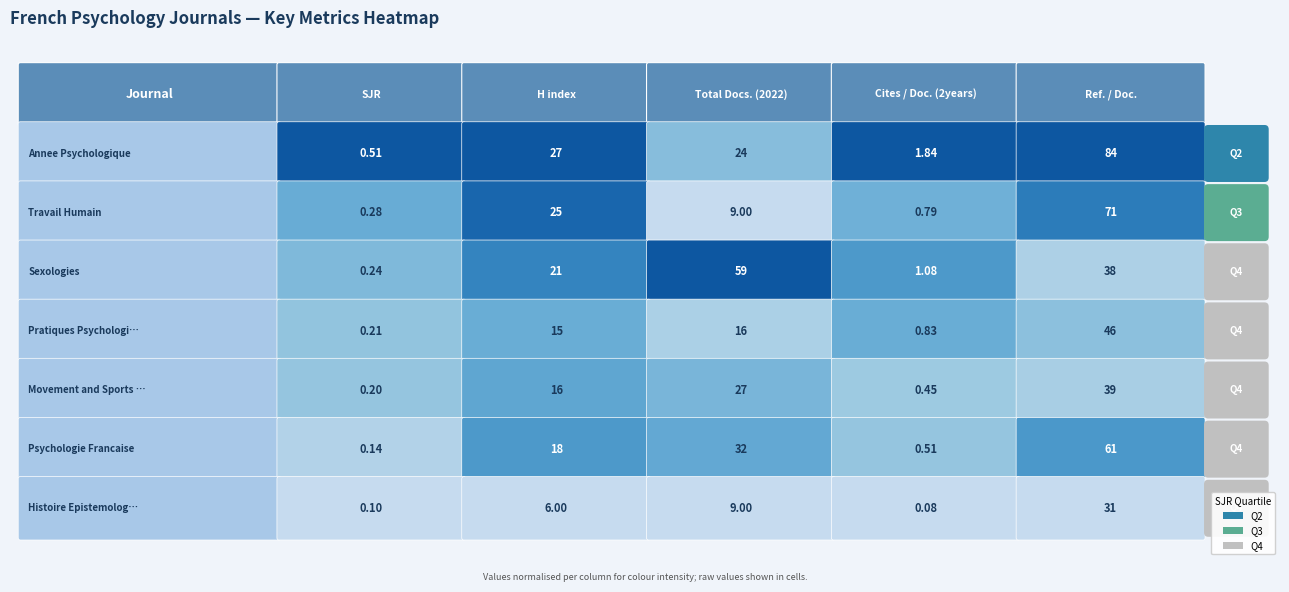

Which series has the largest total across all categories?

Annee Psychologique